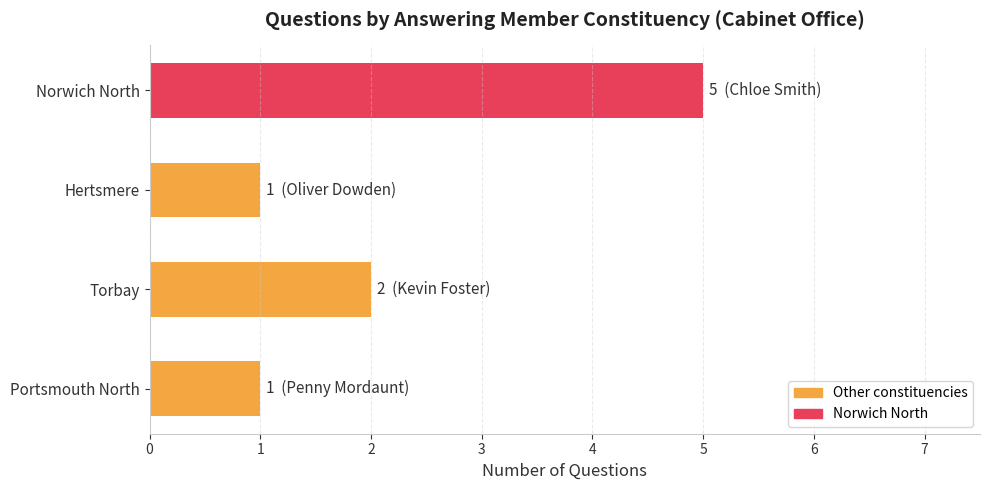

Reading bottom to top, what are all the values shown in this chart?

1	2	1	5